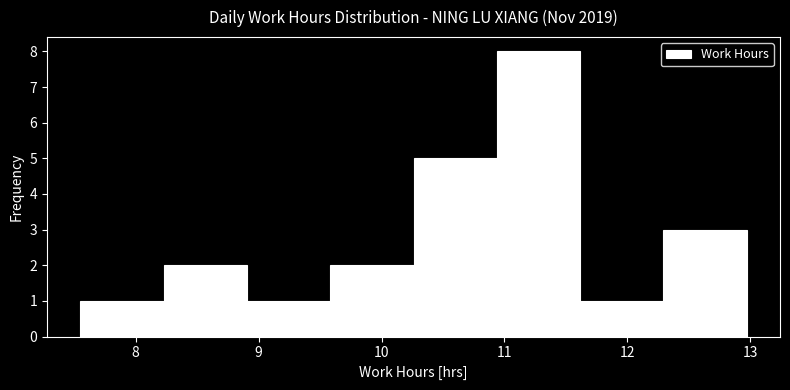

Reading left to right, list every bar in this chart as the range it spans on the x-axis followed by its height. Neither the bar edges nor the heights are printed on the chart, so give them approximately, as read against the axes.

7.6 to 8.2: 1
8.2 to 8.9: 2
8.9 to 9.6: 1
9.6 to 10.3: 2
10.3 to 10.9: 5
10.9 to 11.6: 8
11.6 to 12.3: 1
12.3 to 13.0: 3